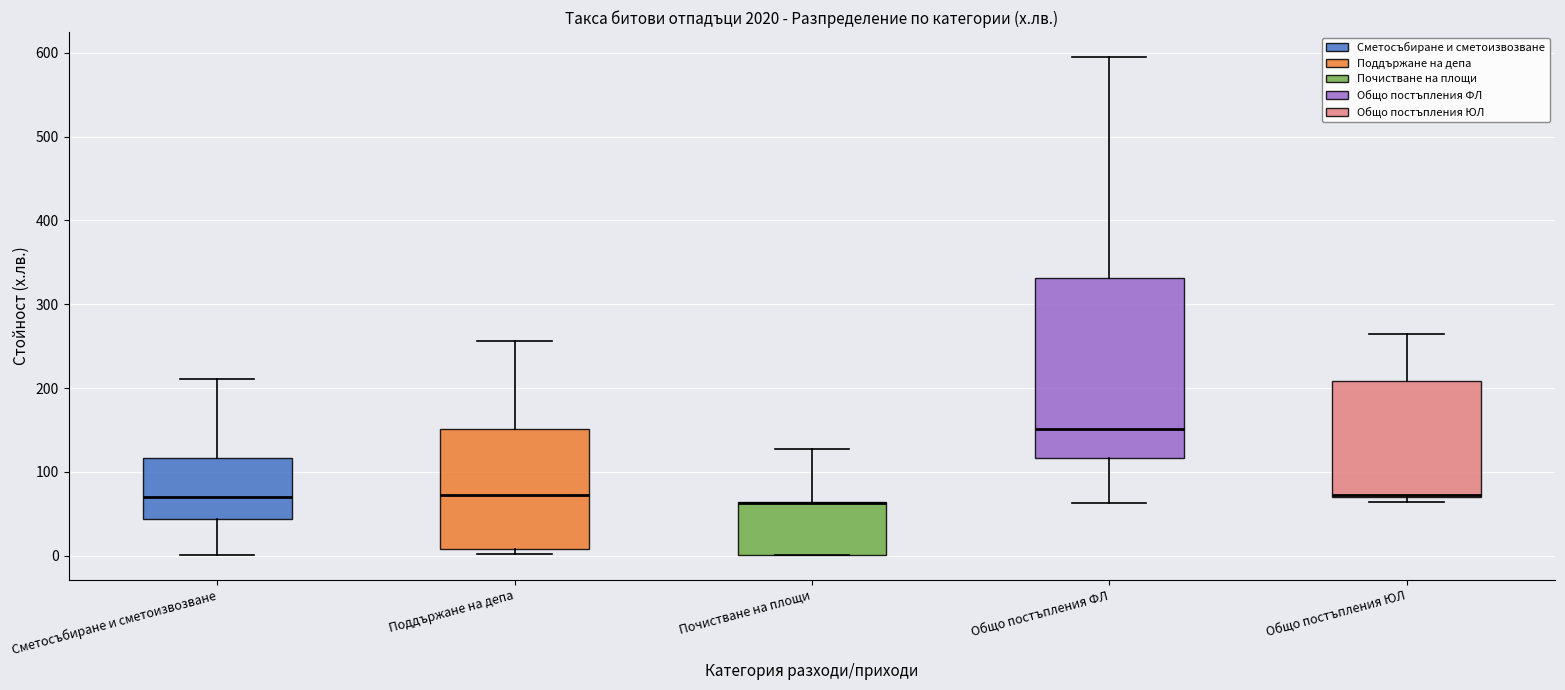

Where is the lower edge of the box for Поддържане на депа on the y-axis? The values are not printed on the chart, so give them approximately, as read against the axis.

10